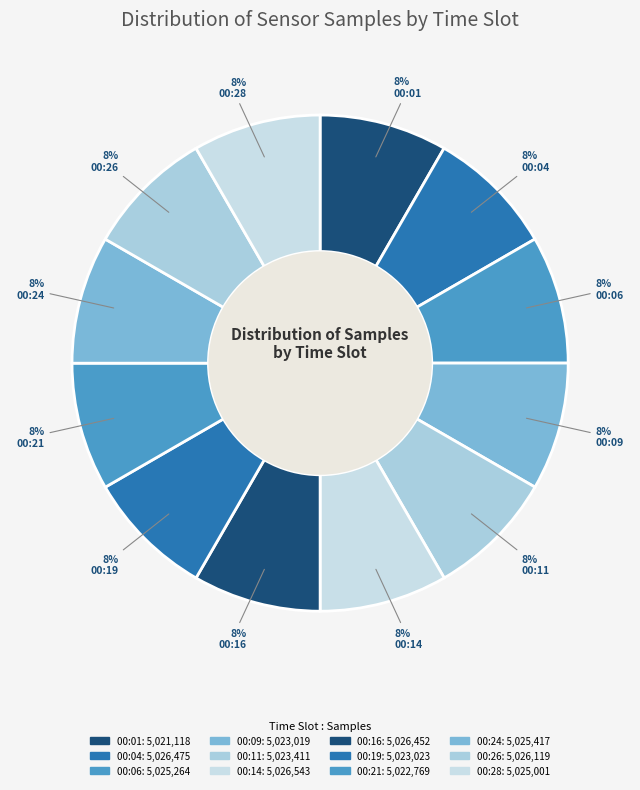

Is it true that 00:26 is 1% of the pie?

False